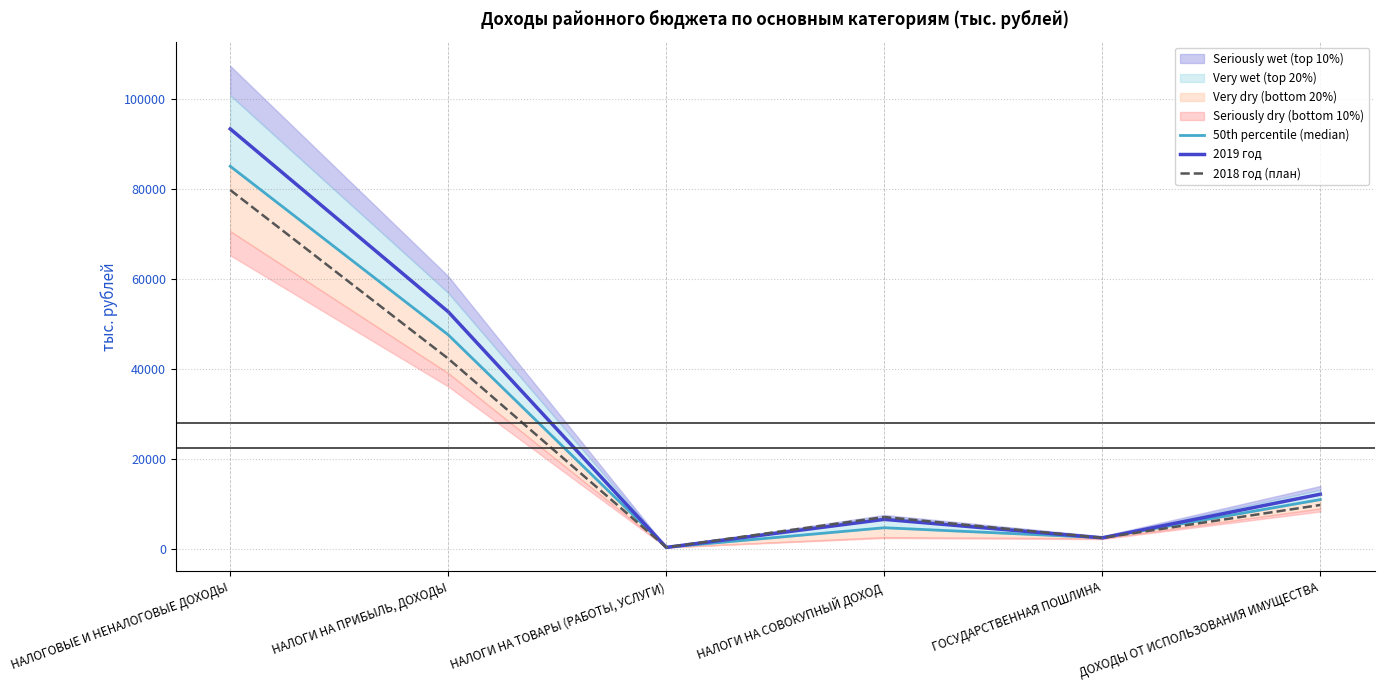

List the labels in order of 2019 год value, smallest first.

НАЛОГИ НА ТОВАРЫ (РАБОТЫ, УСЛУГИ), ГОСУДАРСТВЕННАЯ ПОШЛИНА, НАЛОГИ НА СОВОКУПНЫЙ ДОХОД, ДОХОДЫ ОТ ИСПОЛЬЗОВАНИЯ ИМУЩЕСТВА, НАЛОГИ НА ПРИБЫЛЬ, ДОХОДЫ, НАЛОГОВЫЕ И НЕНАЛОГОВЫЕ ДОХОДЫ